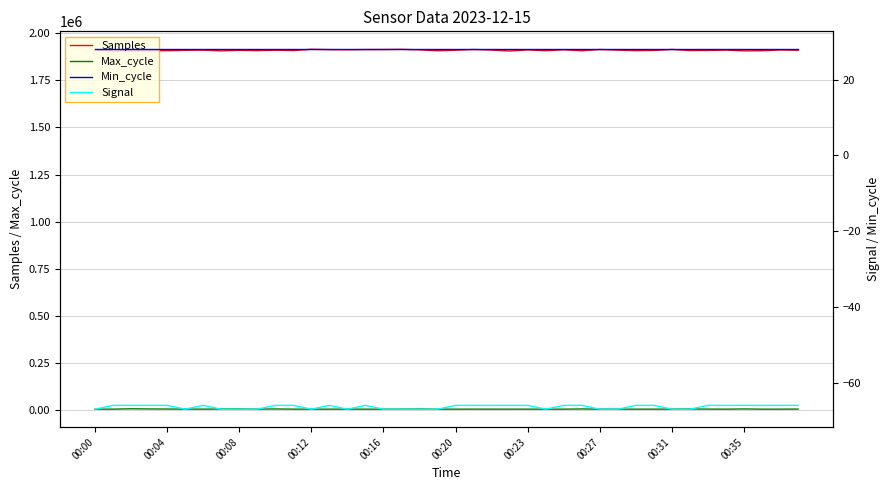

What are all the series names shown in the legend?

Samples, Max_cycle, Min_cycle, Signal